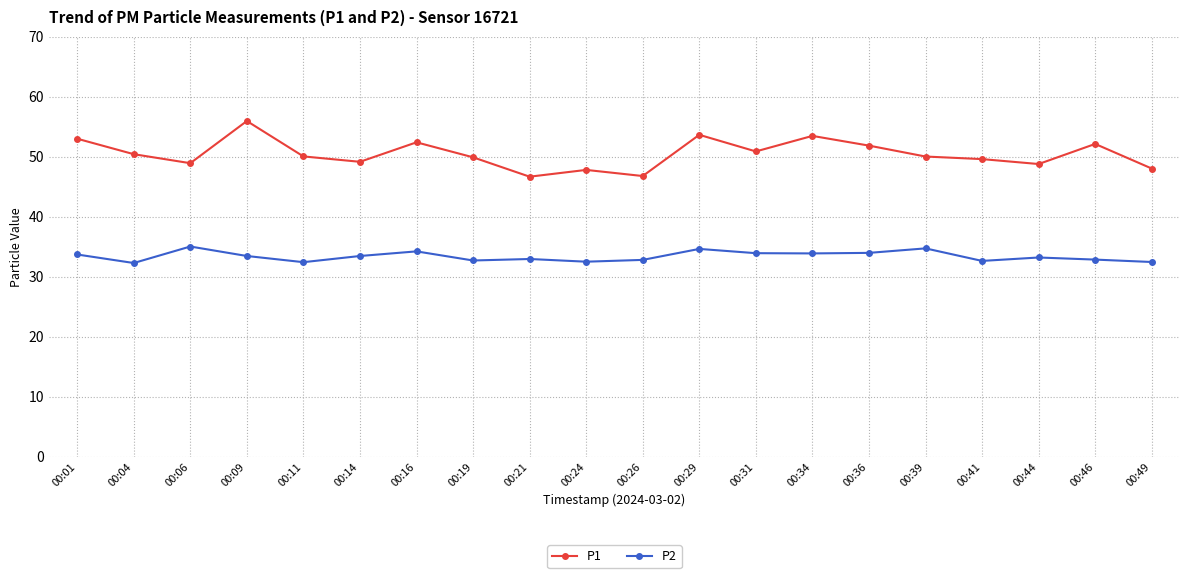

At which label does P2 first exceed 33?

00:01